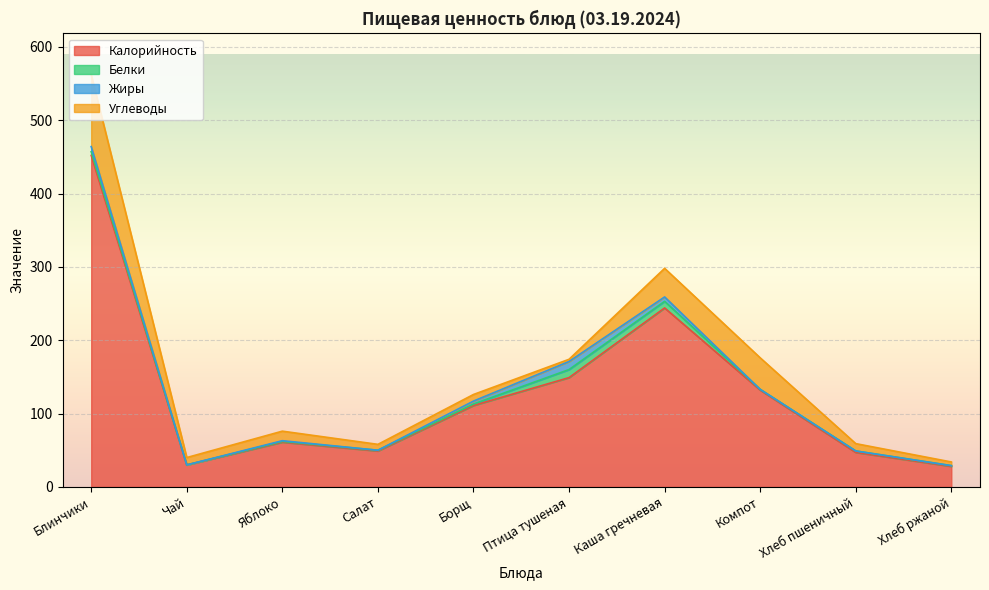

What position from the left is Блинчики?

1